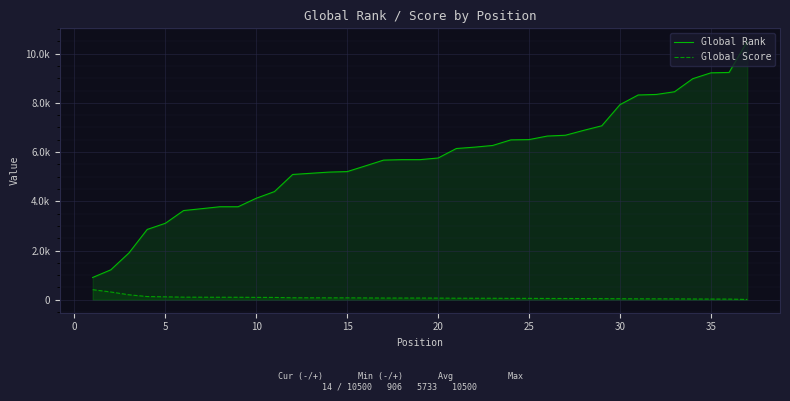

Reading left to right, transcribe all the data shown in this chart.

Global Rank: 906	1218	1905	2857	3108	3624	3701	3779	3779	4125	4395	5090	5138	5186	5207	5438	5673	5692	5692	5759	6144	6199	6268	6495	6506	6650	6683	6881	7067	7926	8318	8340	8449	8979	9218	9233	10500
Global Score: 411	317	203	132	120	107	105	103	103	98	96	82	80	79	79	75	71	71	71	69	64	63	62	58	58	54	53	50	47	43	39	39	37	33	30	29	14